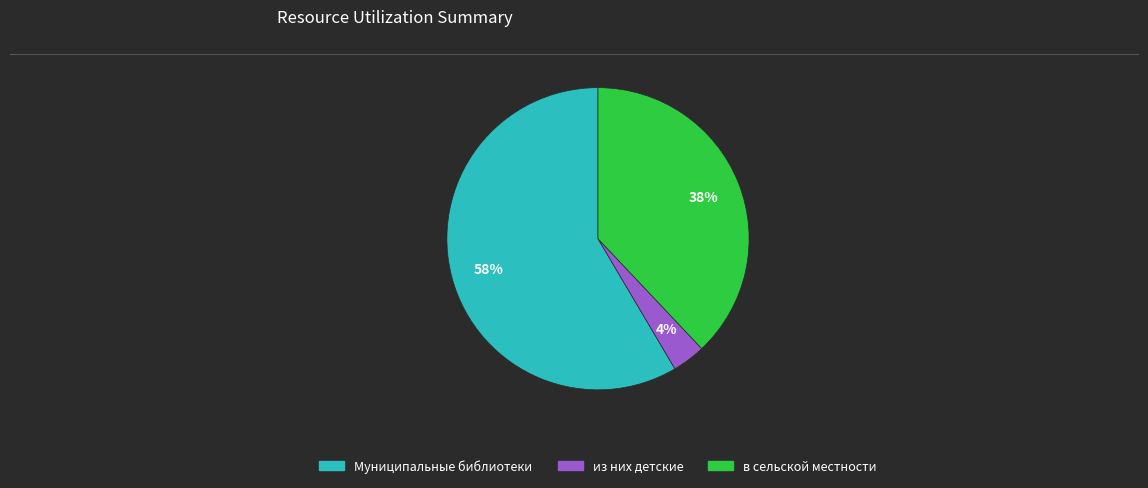

What is the majority slice?

Муниципальные библиотеки